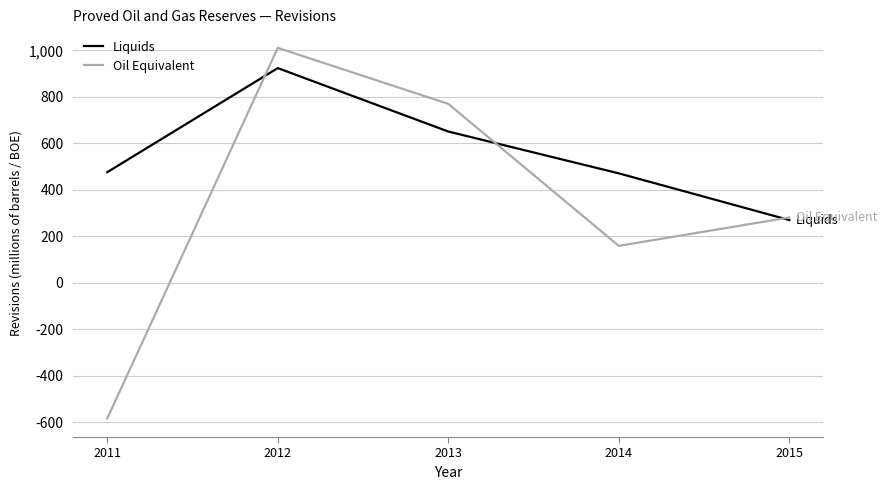

Is it true that Oil Equivalent equals 1548 at 2012?

False